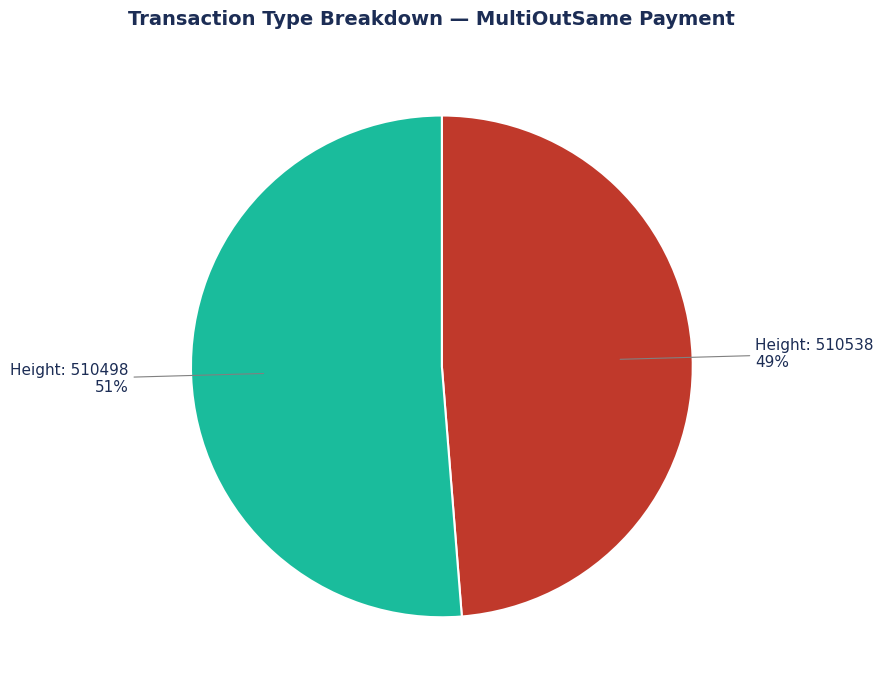

Which category has the biggest portion of the pie?

Height: 510498